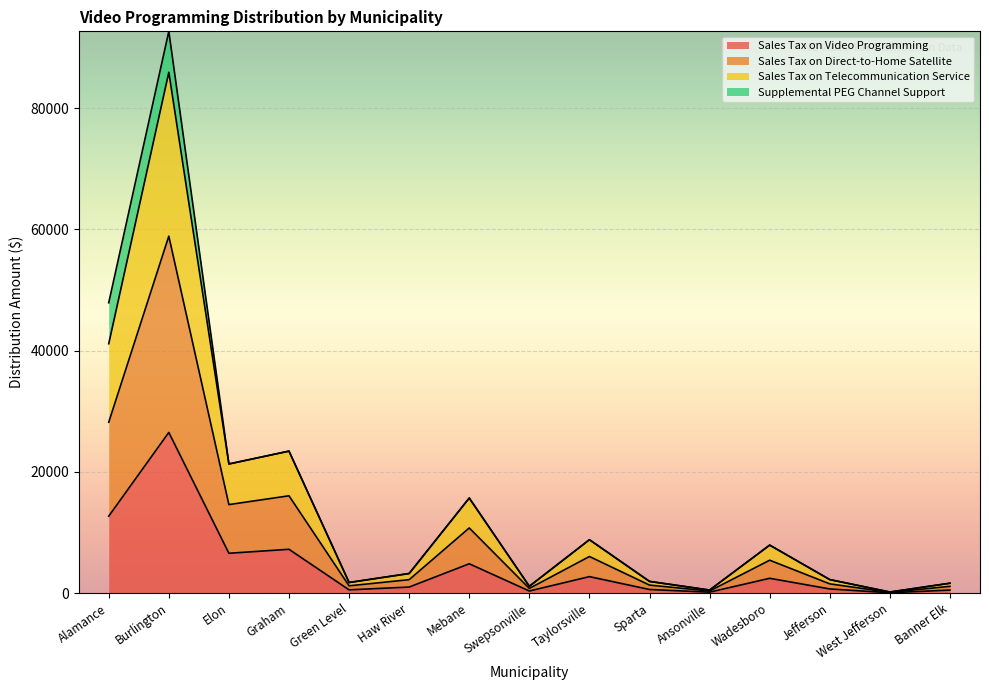

At which category is the sum across all series the highest?

Burlington